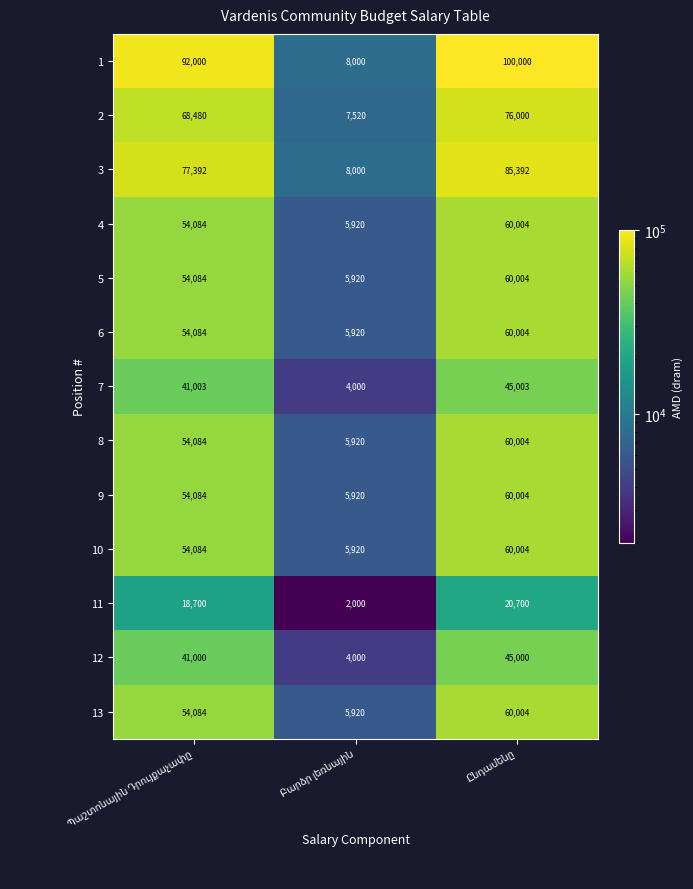

What is the highest value of the 3 series?

85392